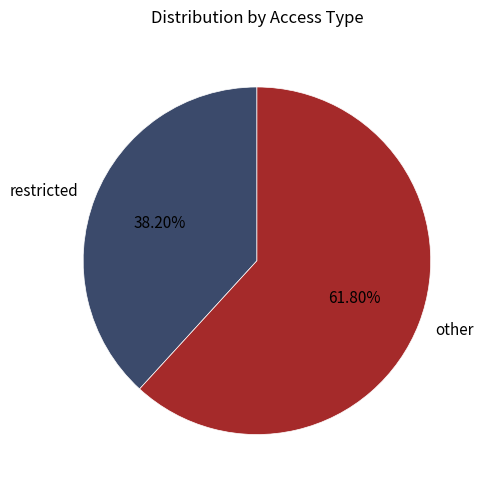

Does any single category account for the majority?

Yes